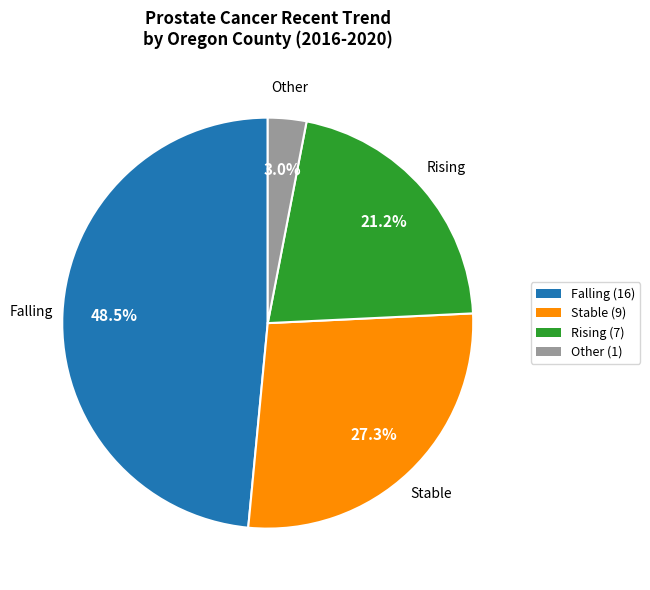

Between Rising (7) and Other (1), which is larger?

Rising (7)